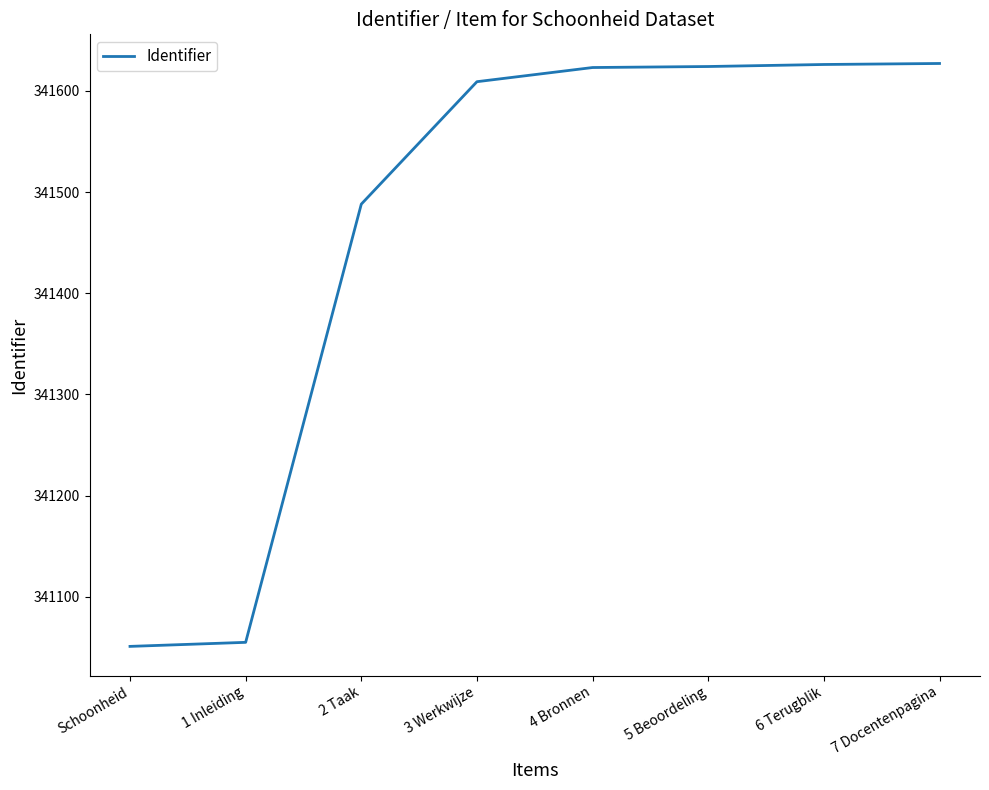

What is the ratio of the value at 6 Terugblik to the value at 5 Beoordeling?

1.0